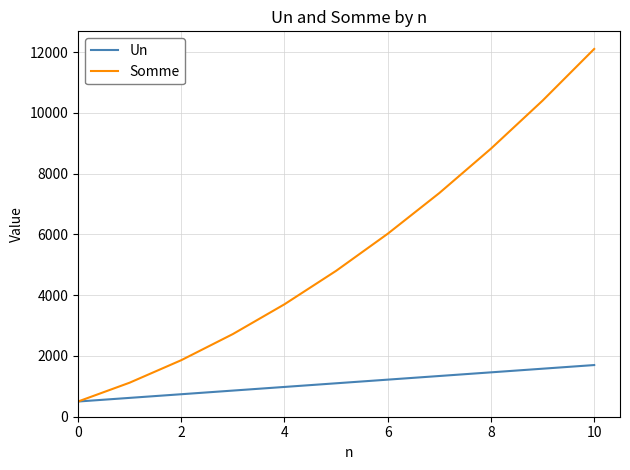

What is the lowest value of the Un series?

500